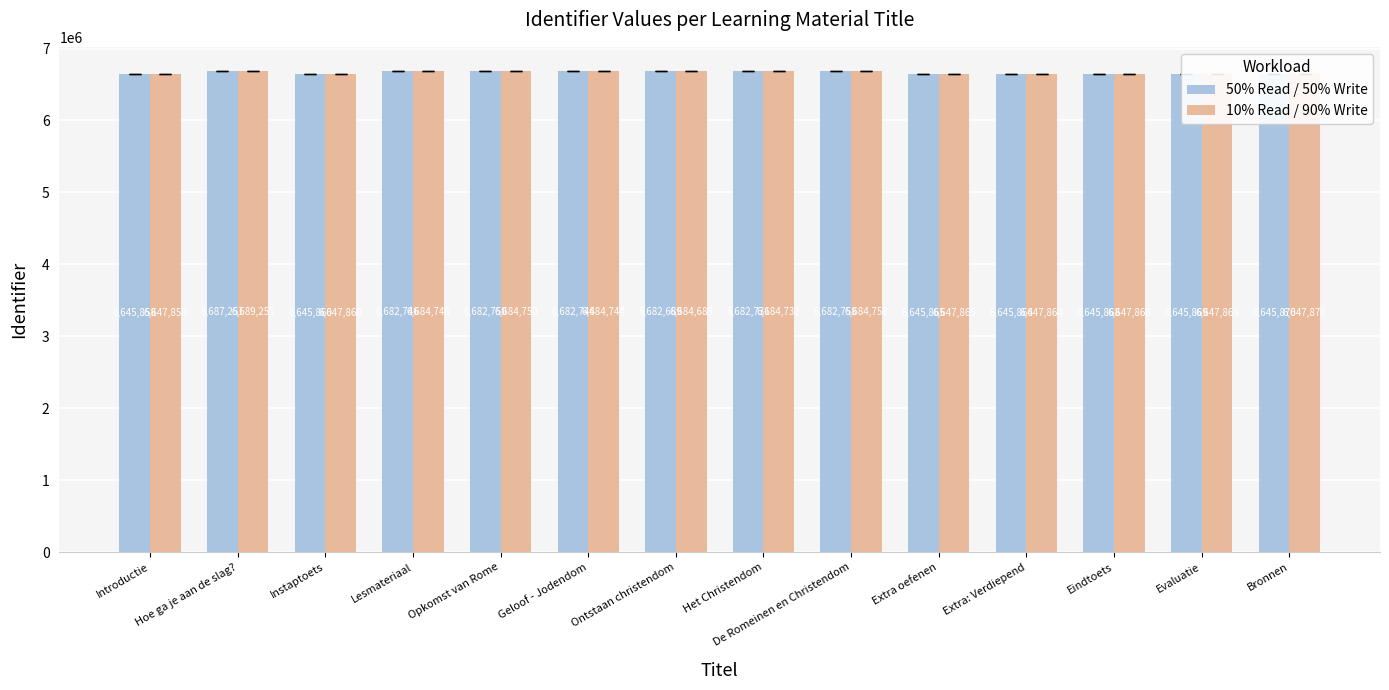

How many categories are shown in the chart?

14